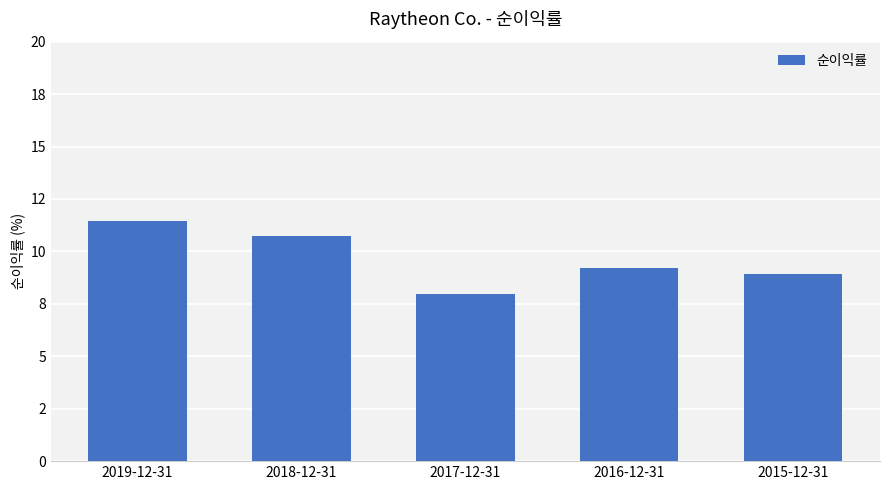

At which label is the value closest to 0?

2017-12-31